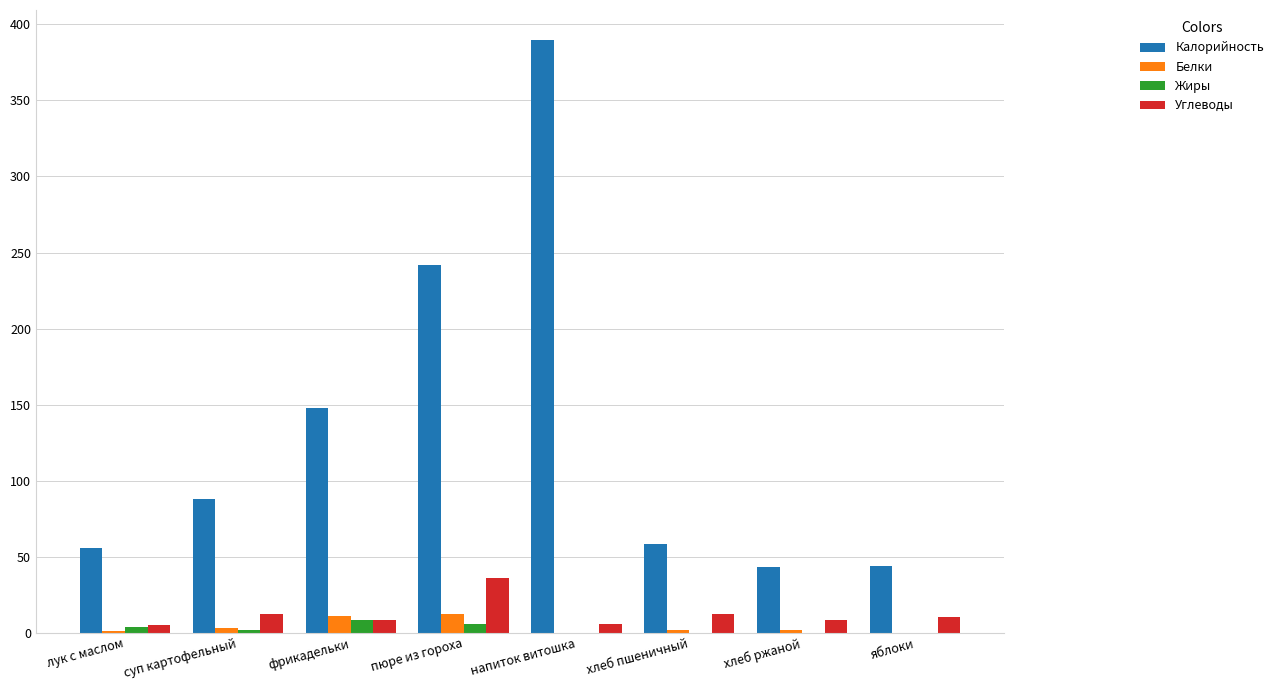

The Калорийность series shows 10 at хлеб ржаной. True or false?

False